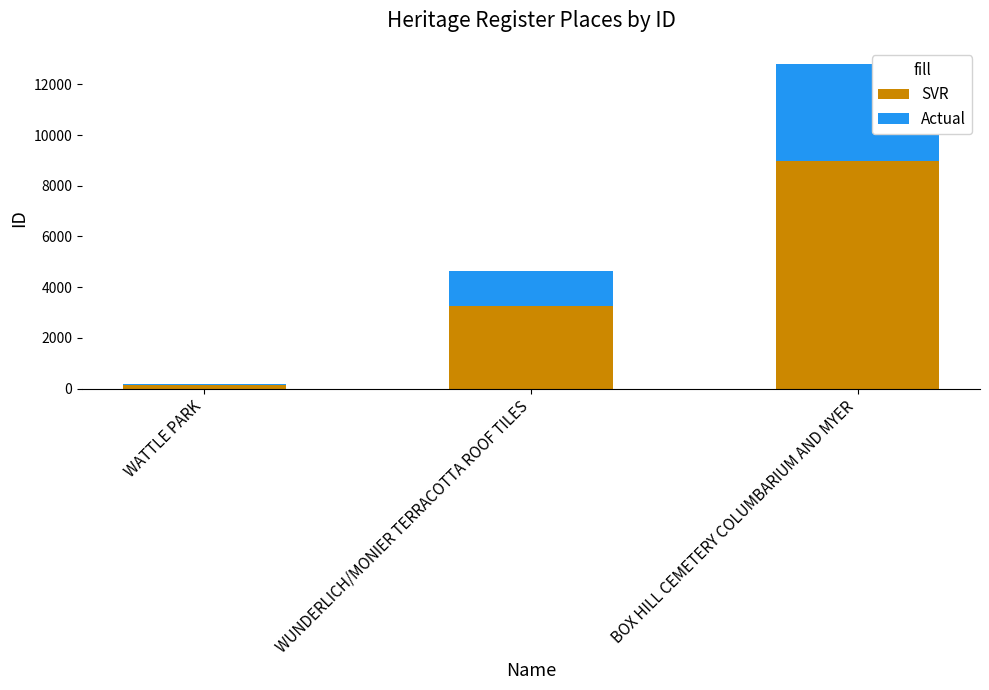

Reading left to right, what are the values for SVR?

130	3238	8962